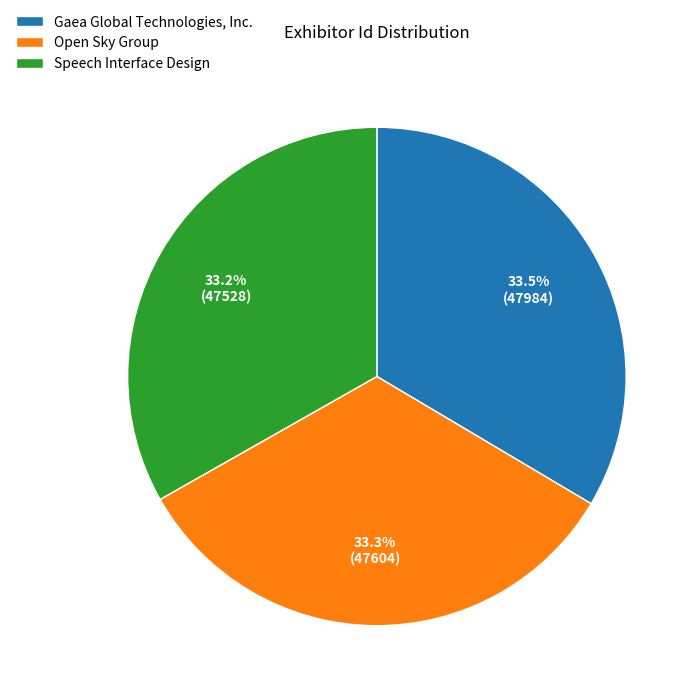

Is there a majority slice in this chart?

No